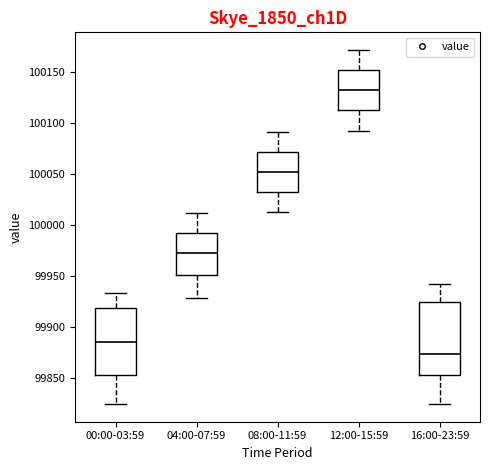

Where does the median line of the box for 12:00-15:59 sit on the y-axis? The values are not printed on the chart, so give them approximately, as read against the axis.

100135